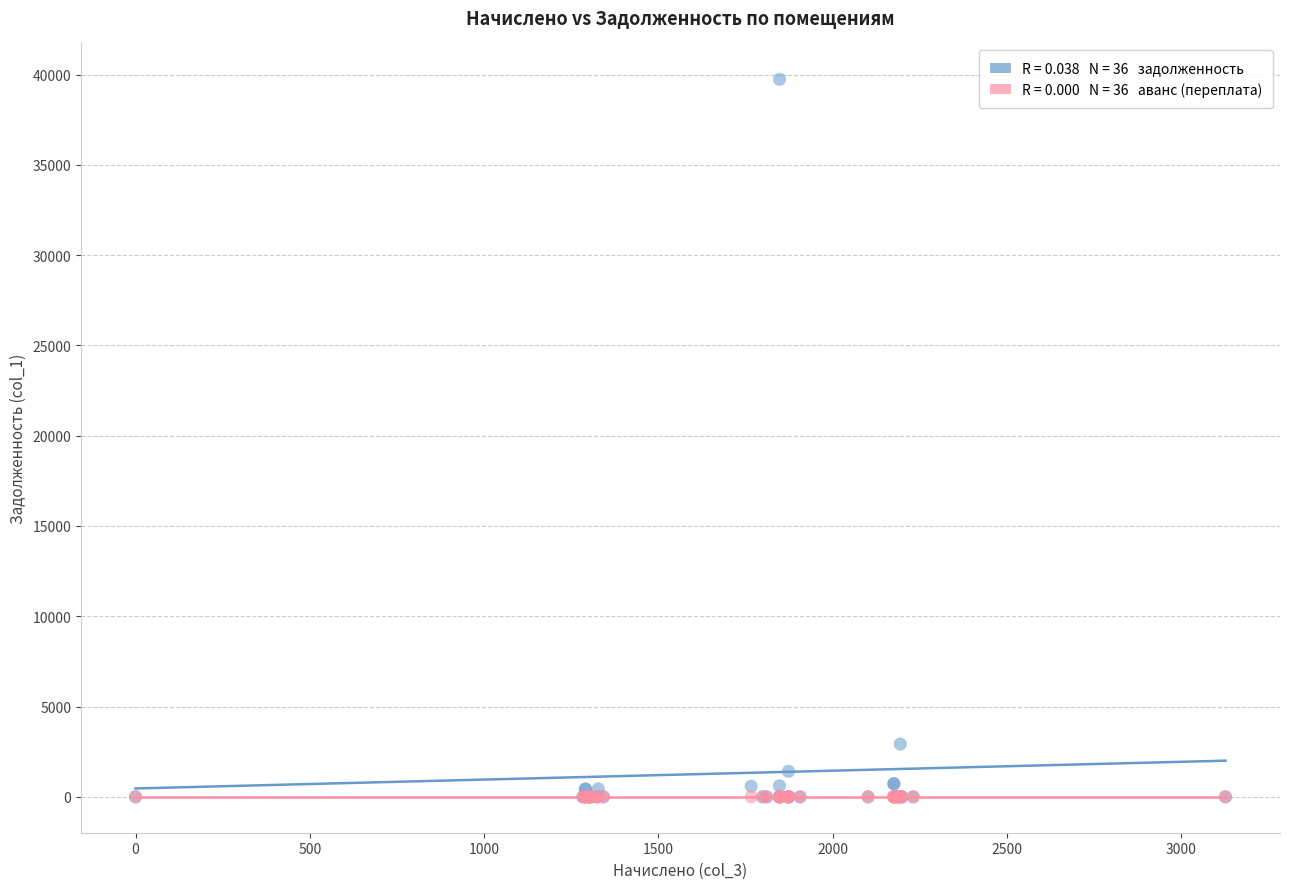

Across all series, what Y value is closest to 19866?

2925.0